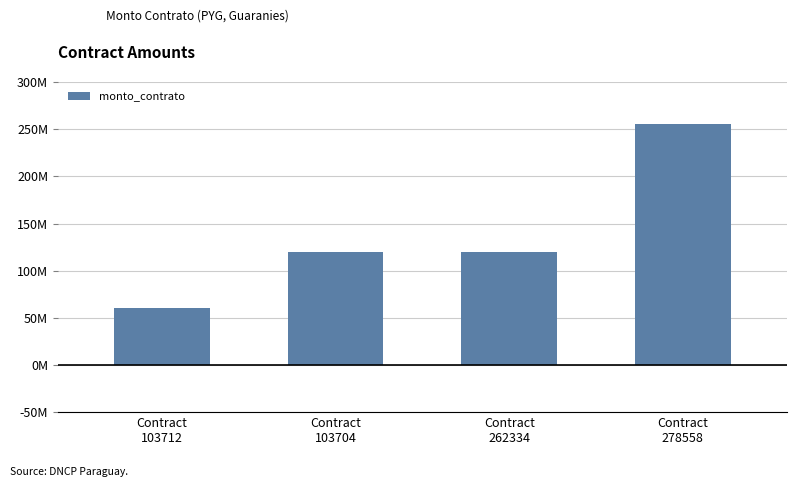

Between Contract
262334 and Contract
278558, which is larger?

Contract
278558